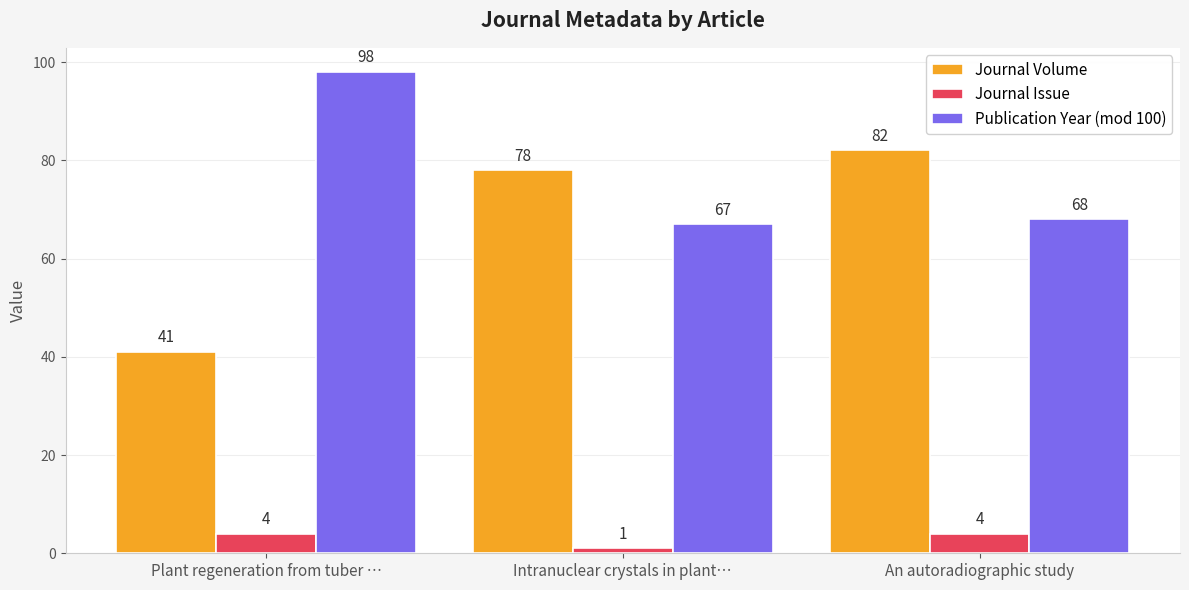

The value of Publication Year (mod 100) at An autoradiographic study is 68. True or false?

True